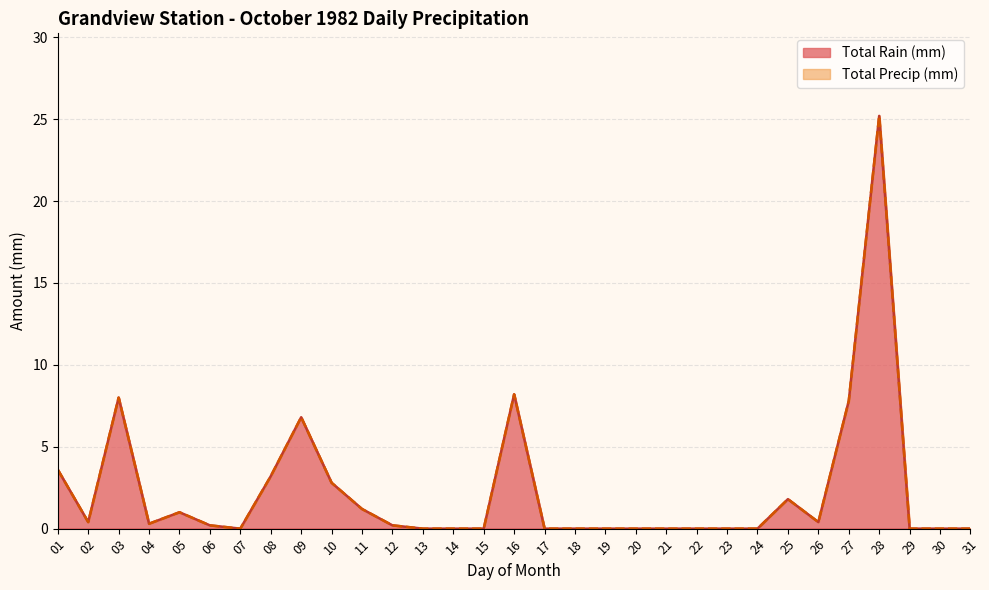

Reading left to right, transcribe all the data shown in this chart.

Total Rain (mm): 01=3.6	02=0.4	03=8.0	04=0.3	05=1.0	06=0.2	07=0.0	08=3.2	09=6.8	10=2.8	11=1.2	12=0.2	13=0.0	14=0.0	15=0.0	16=8.2	17=0.0	18=0.0	19=0.0	20=0.0	21=0.0	22=0.0	23=0.0	24=0.0	25=1.8	26=0.4	27=7.8	28=25.2	29=0.0	30=0.0	31=0.0
Total Precip (mm): 01=3.6	02=0.4	03=8.0	04=0.3	05=1.0	06=0.2	07=0.0	08=3.2	09=6.8	10=2.8	11=1.2	12=0.2	13=0.0	14=0.0	15=0.0	16=8.2	17=0.0	18=0.0	19=0.0	20=0.0	21=0.0	22=0.0	23=0.0	24=0.0	25=1.8	26=0.4	27=7.8	28=25.2	29=0.0	30=0.0	31=0.0